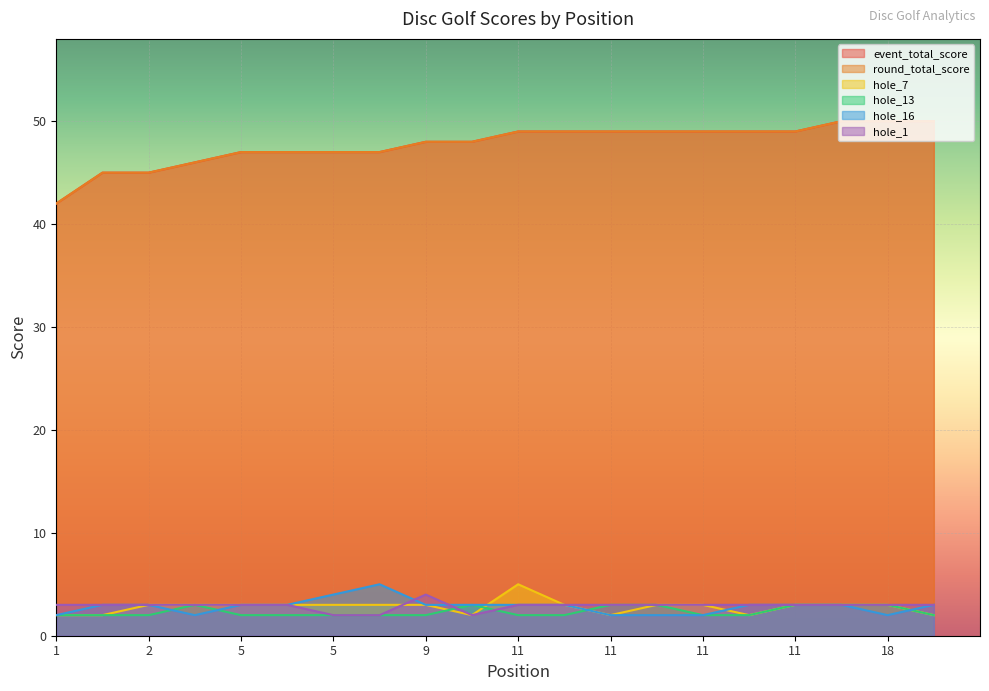

List the series in order of their peak value, highest first.

event_total_score, round_total_score, hole_7, hole_16, hole_1, hole_13